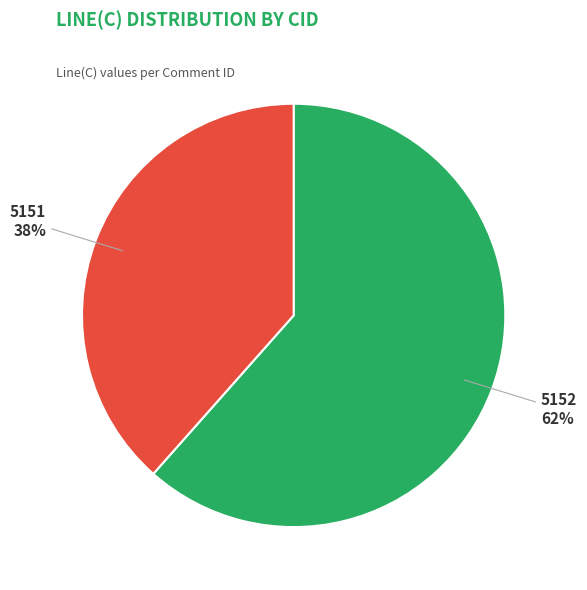

To the nearest percent, what is the average slice percentage?

50%